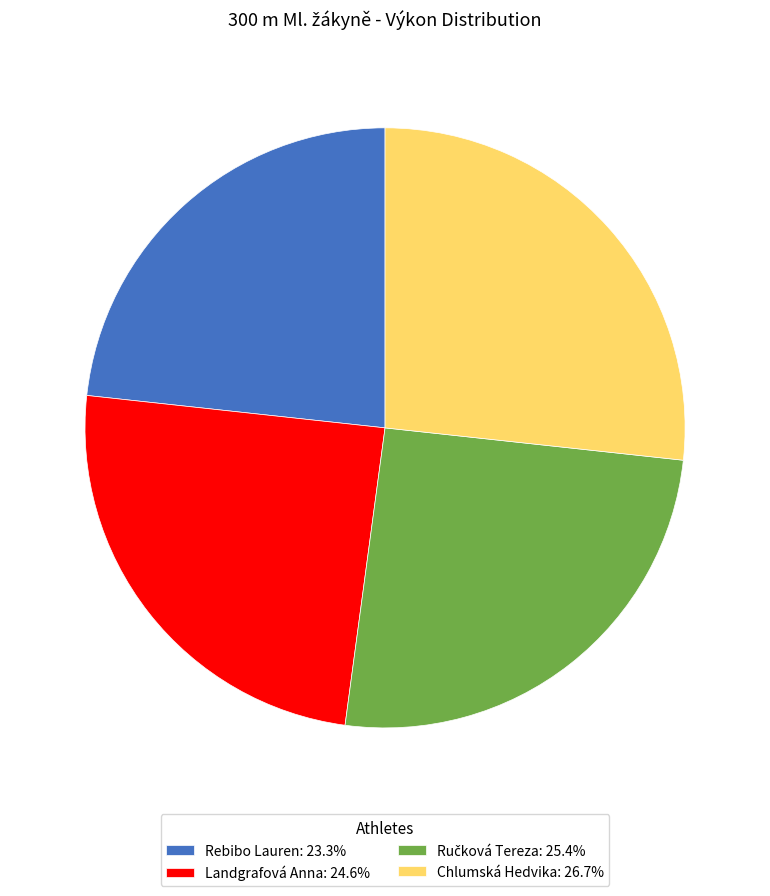

Is there a majority slice in this chart?

No